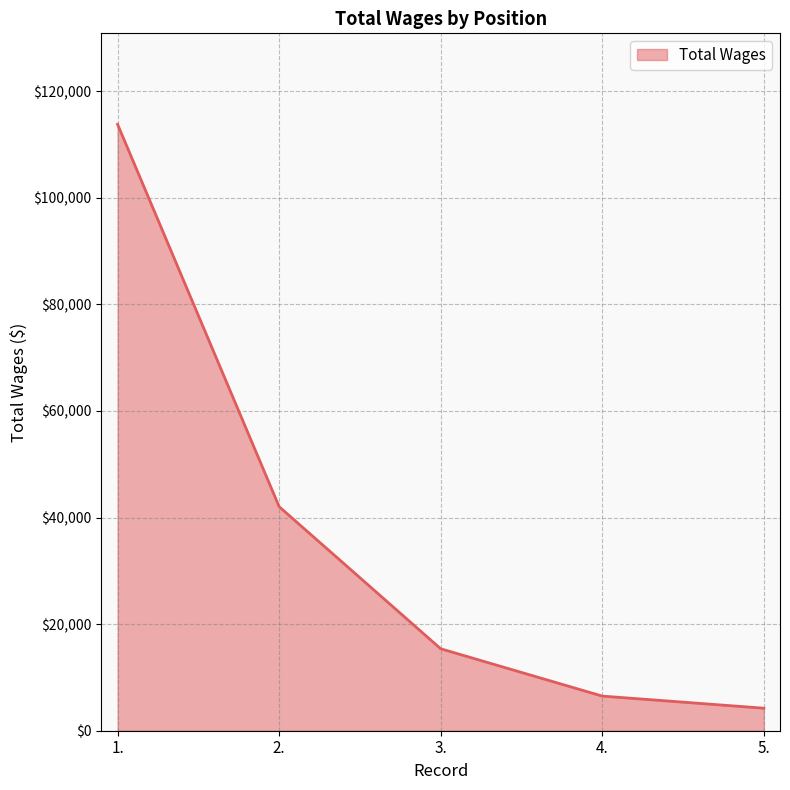

What is the change in value from 1. to 3.?

-98414